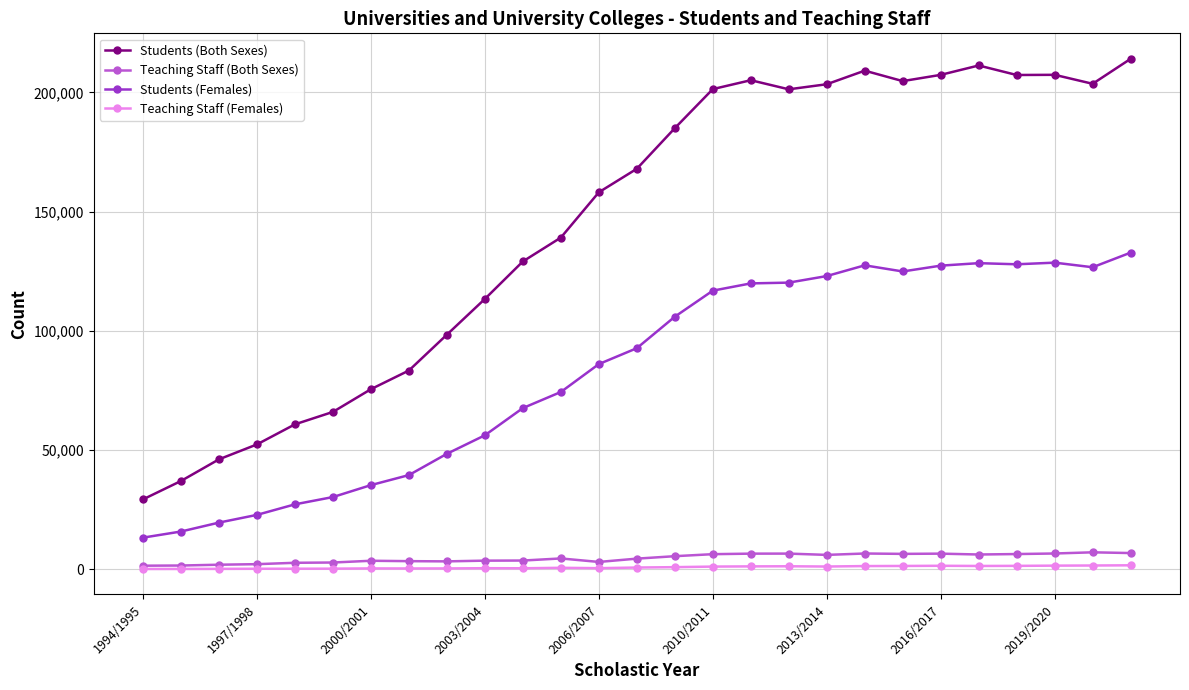

What is the value of the Students (Both Sexes) point at the 1st from the left?

29380